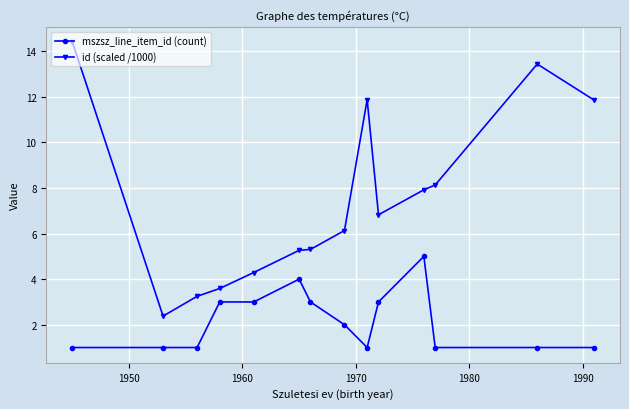

Which series has the widest spread of values?

id (scaled /1000)